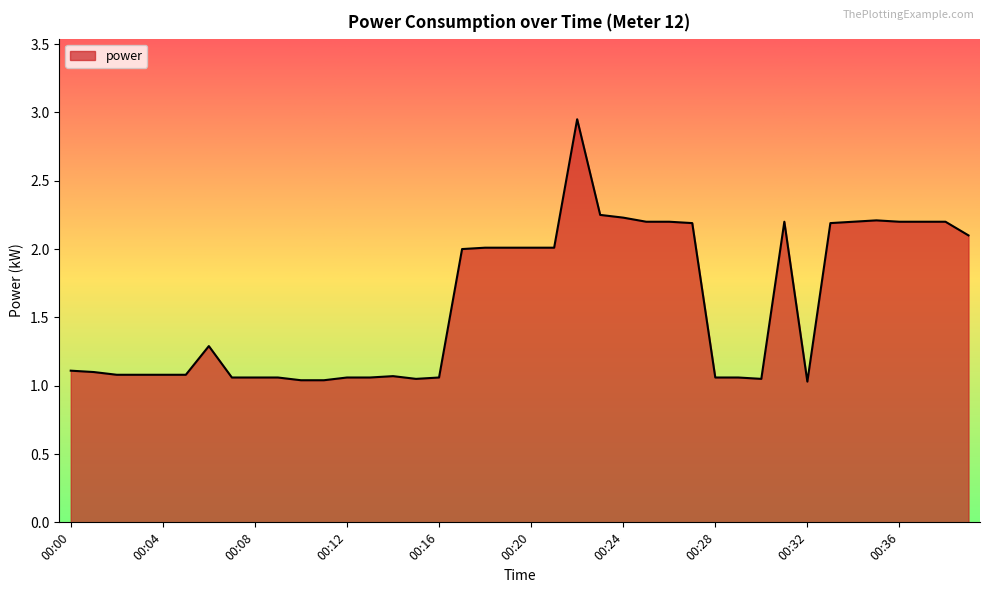

What is the difference between the maximum and minimum values?

1.9